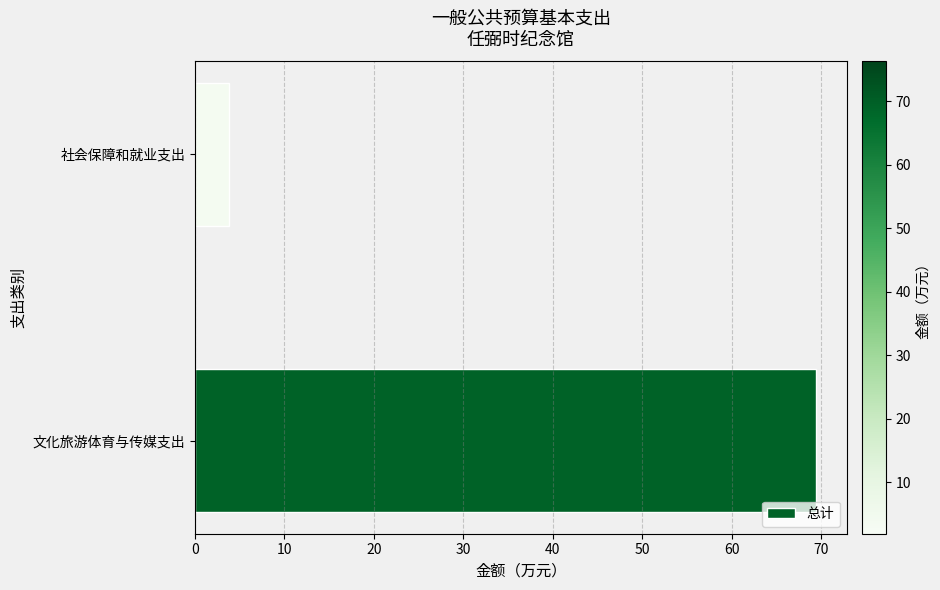

Reading bottom to top, transcribe all the data shown in this chart.

69.4	3.8